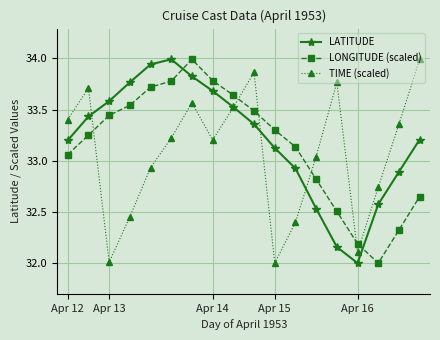

What is the value of the TIME (scaled) point at the 15th from the left?

32.1